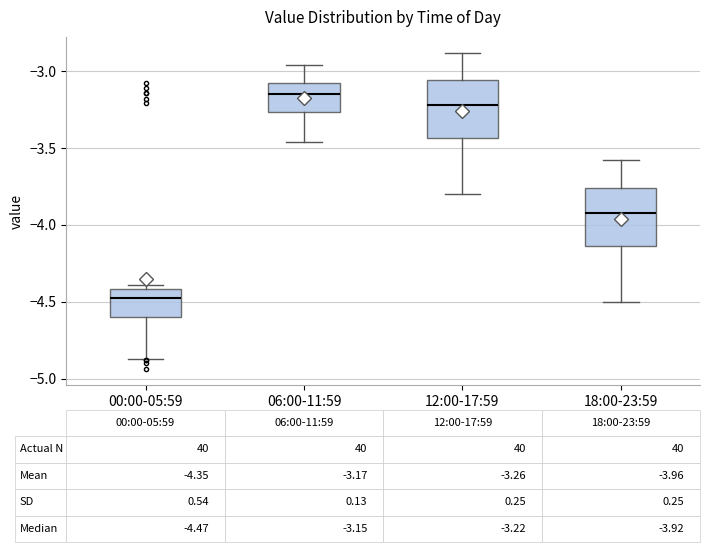

Which box has the highest median line?

06:00-11:59